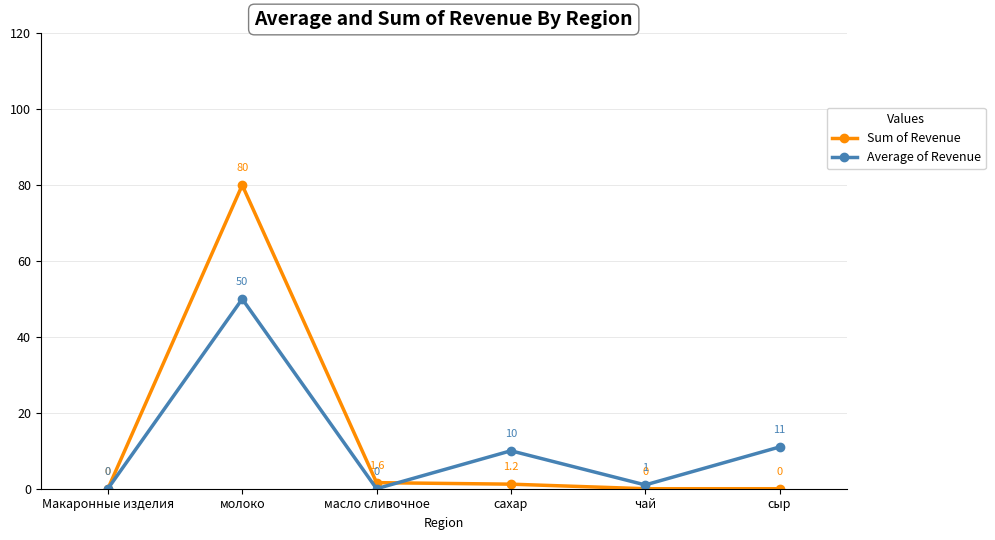

Rank the series by their maximum value, from lowest to highest.

Average of Revenue, Sum of Revenue